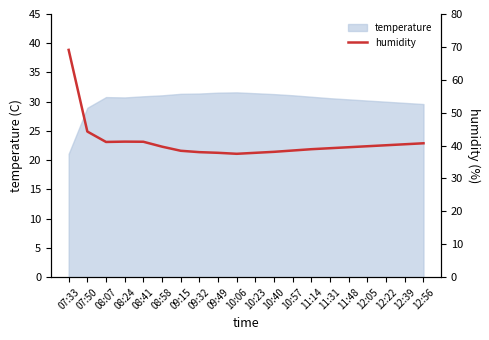

Where is the first local maximum?

08:24